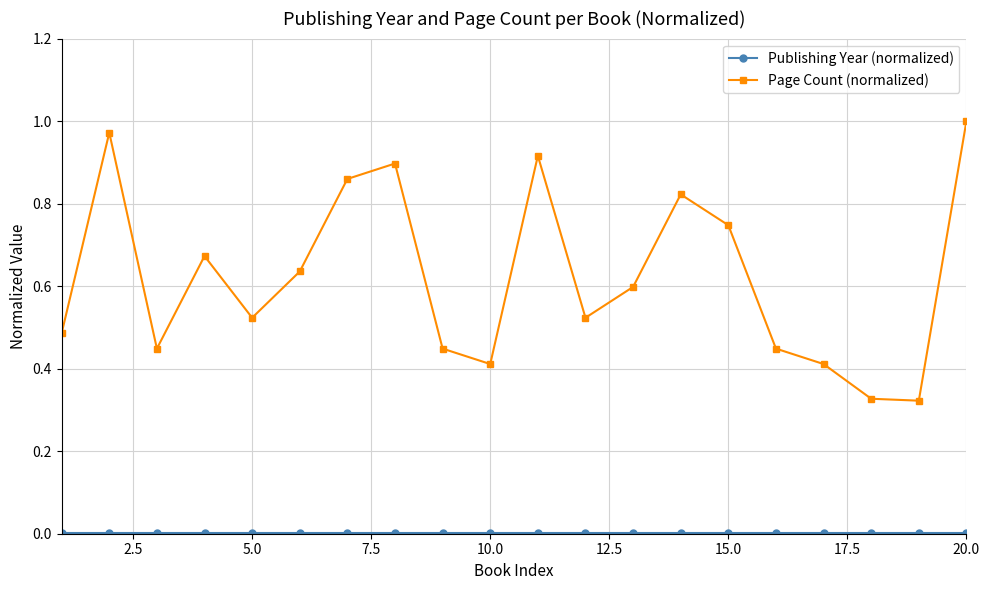

Which series has the widest spread of values?

Page Count (normalized)